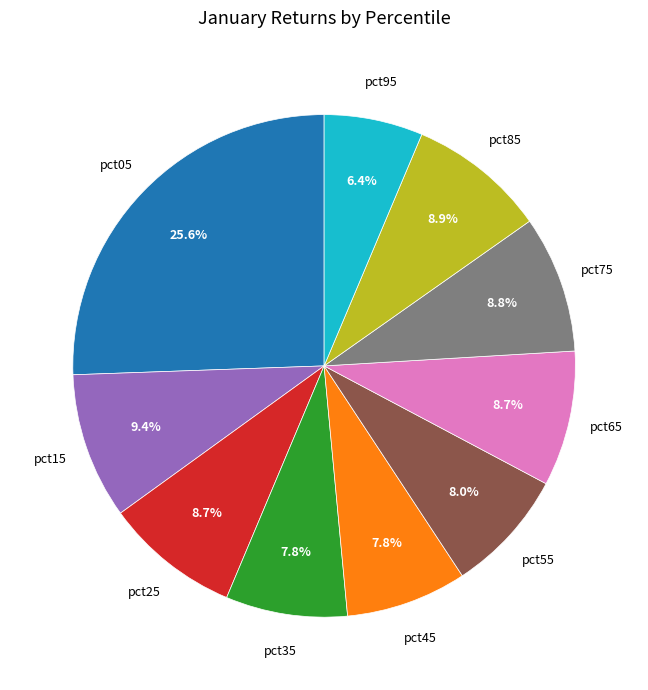

How many slices are in this pie chart?

10